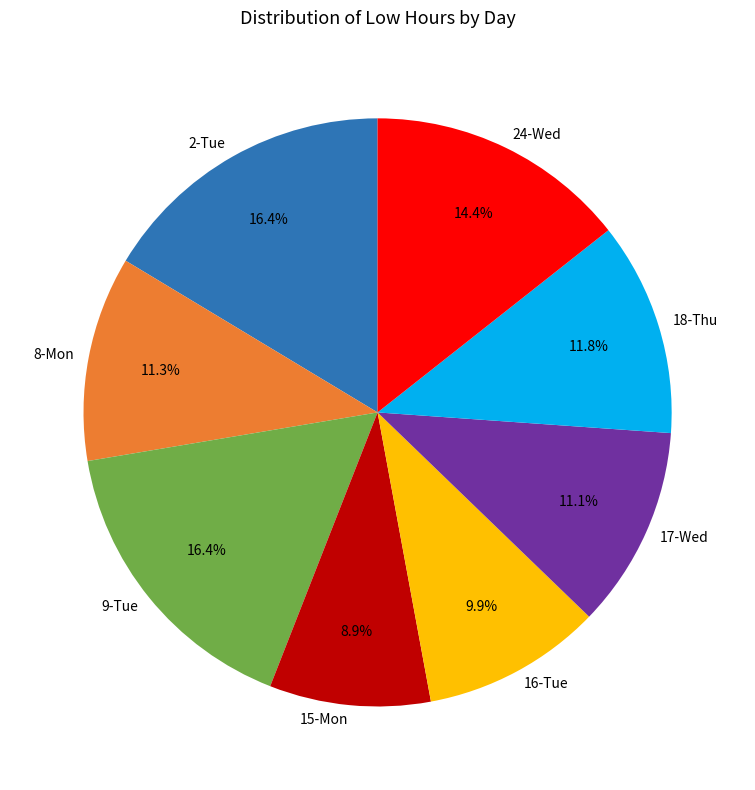

Is there any slice that represents more than half of the pie?

No